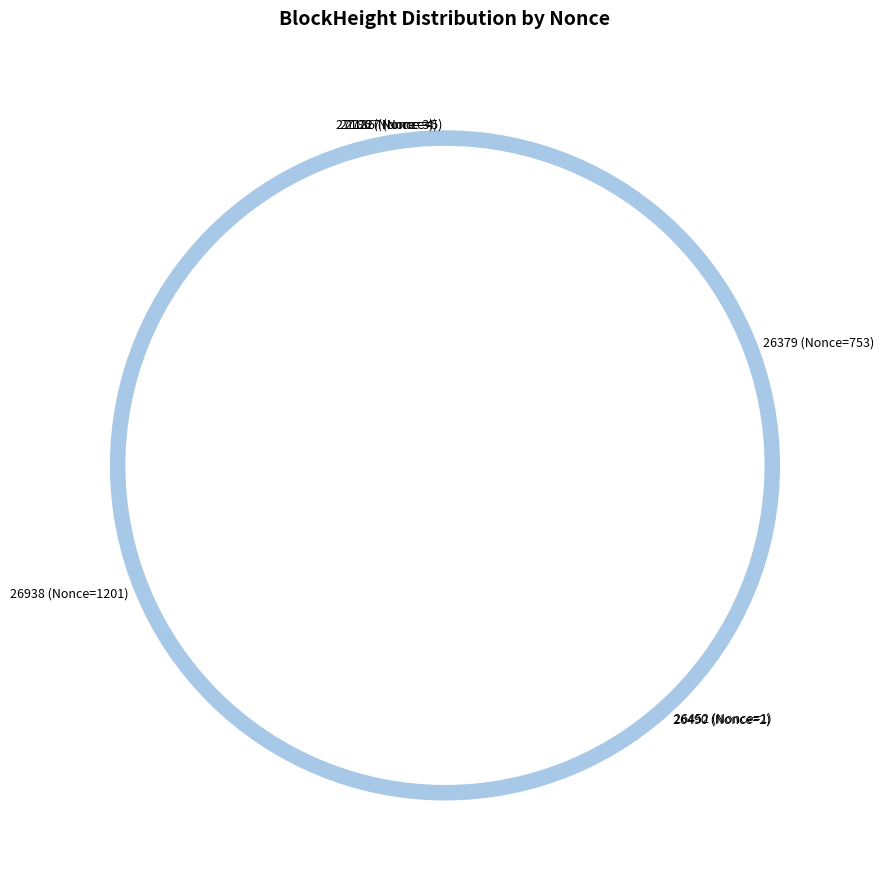

Count the number of slices in the pie.

8